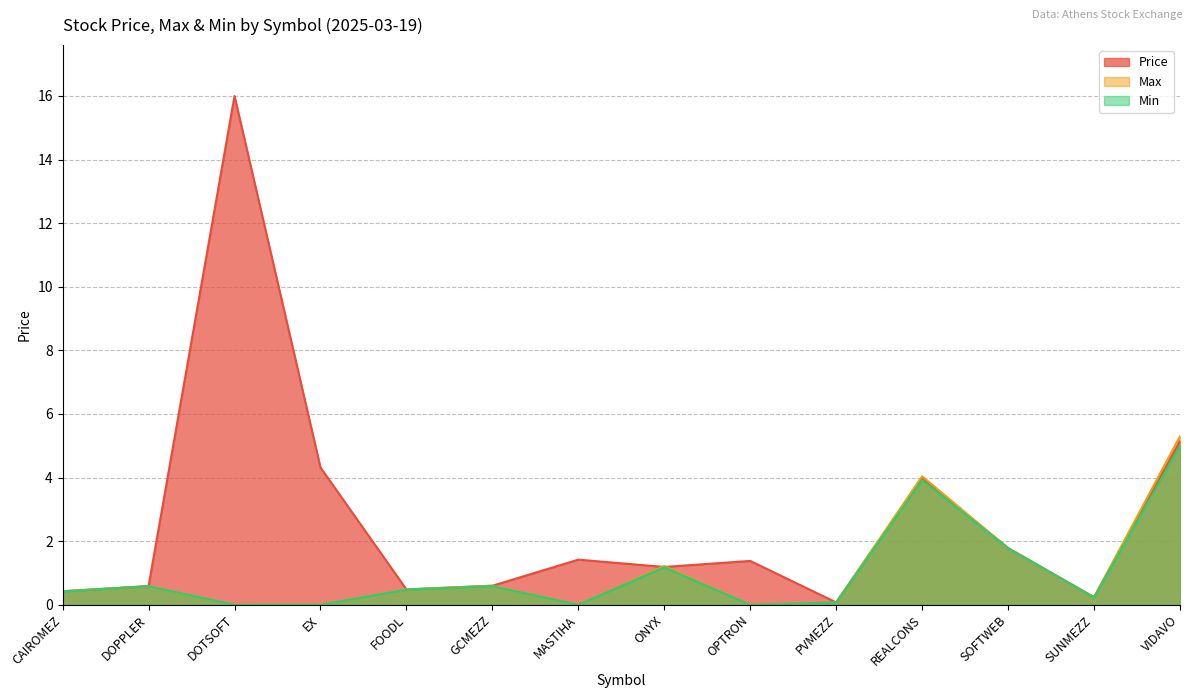

What is the maximum value shown in the chart?

16.0